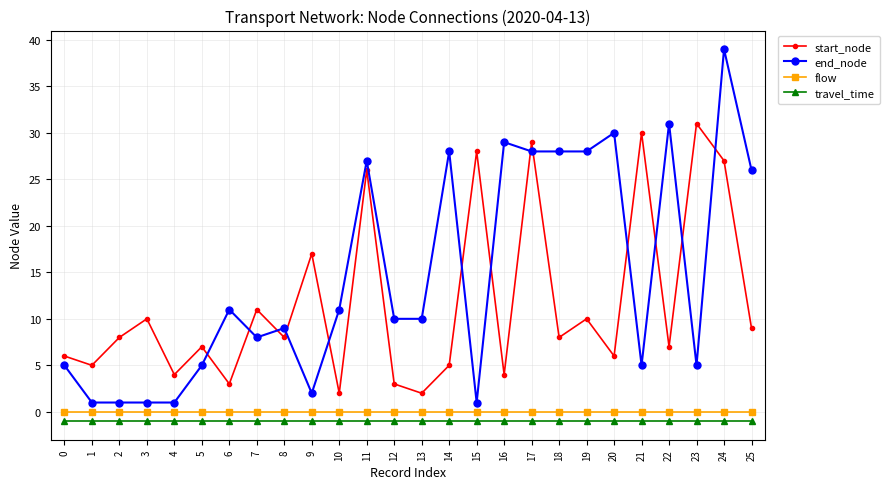

How many interior local valleys does the start_node series have?

10